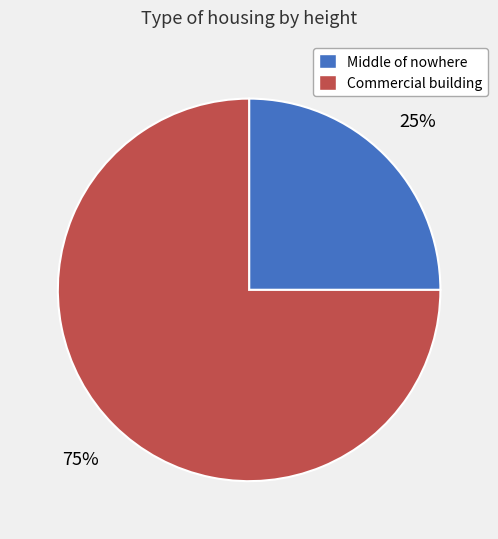

Rank the categories by value from lowest to highest.

Middle of nowhere, Commercial building